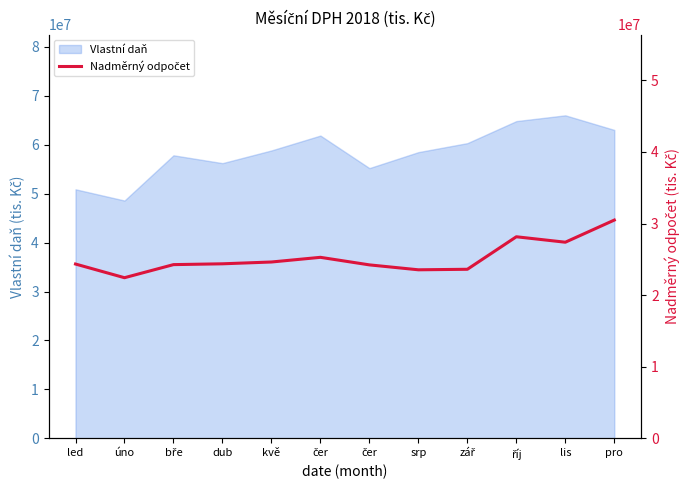

Reading left to right, extract all data points from this chart.

24343070.8	22432424.3	24260804.3	24375886.2	24626727.8	25280044.1	24225277.1	23537909.7	23609942.3	28152829.8	27390950.7	30484307.0